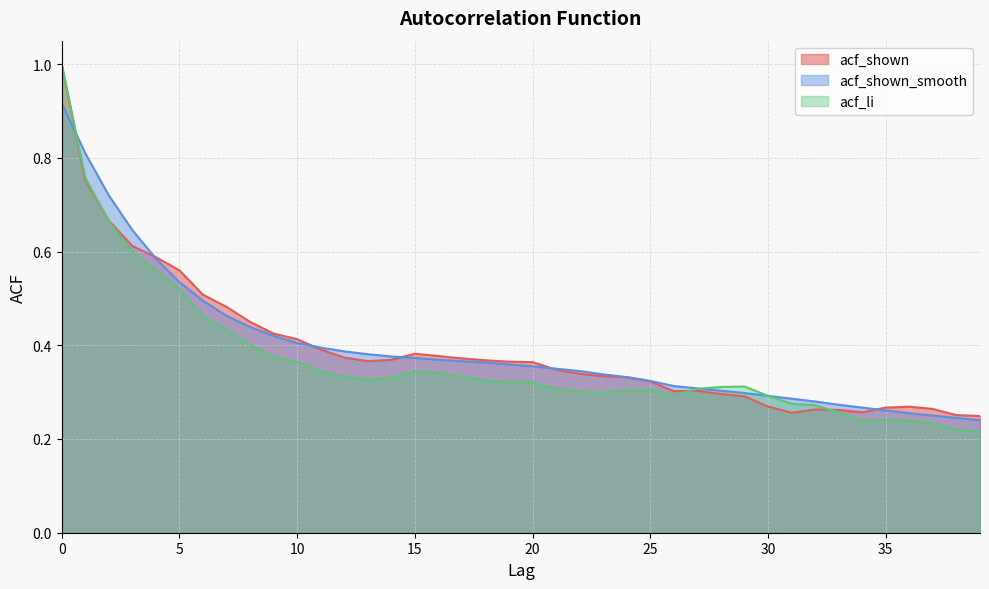

Which series has the largest total across all categories?

acf_shown_smooth